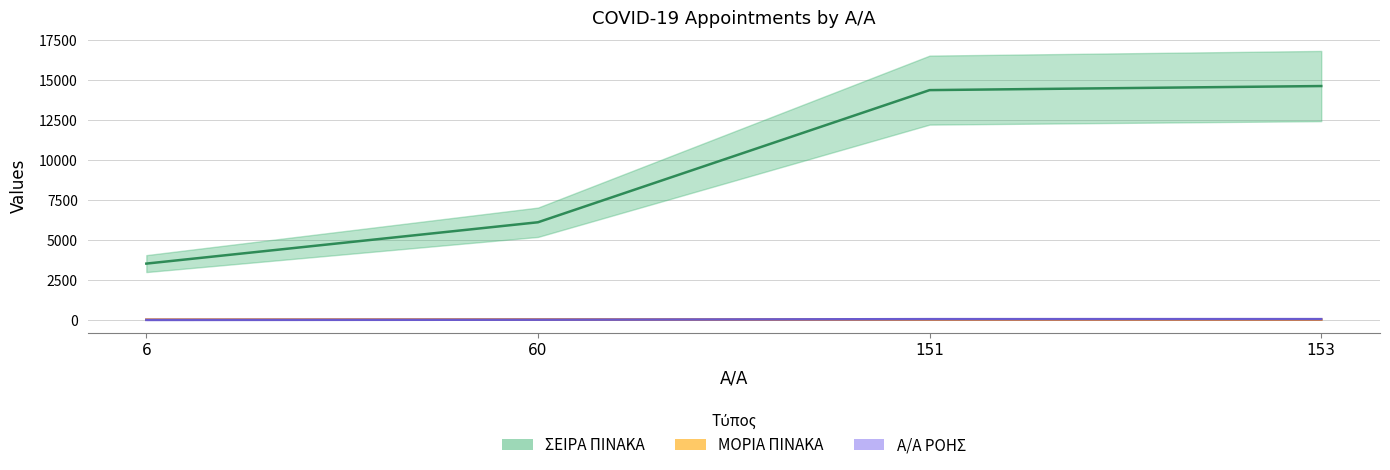

True or false: ΣΕΙΡΑ ΠΙΝΑΚΑ and Α/Α ΡΟΗΣ intersect in this chart.

False